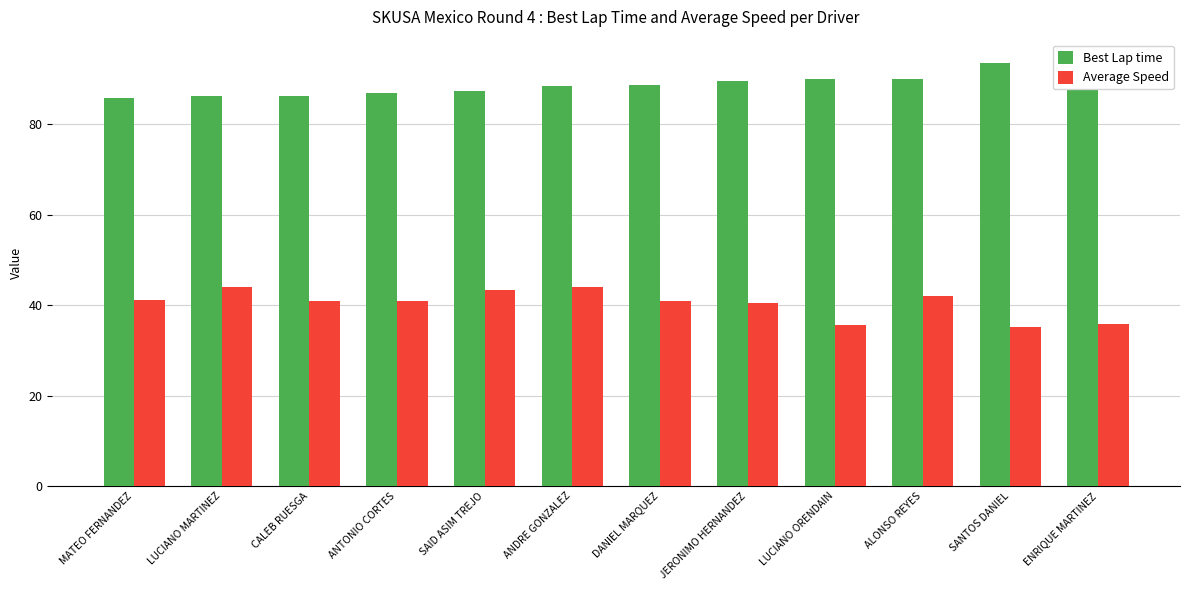

Does the chart contain any negative values?

No